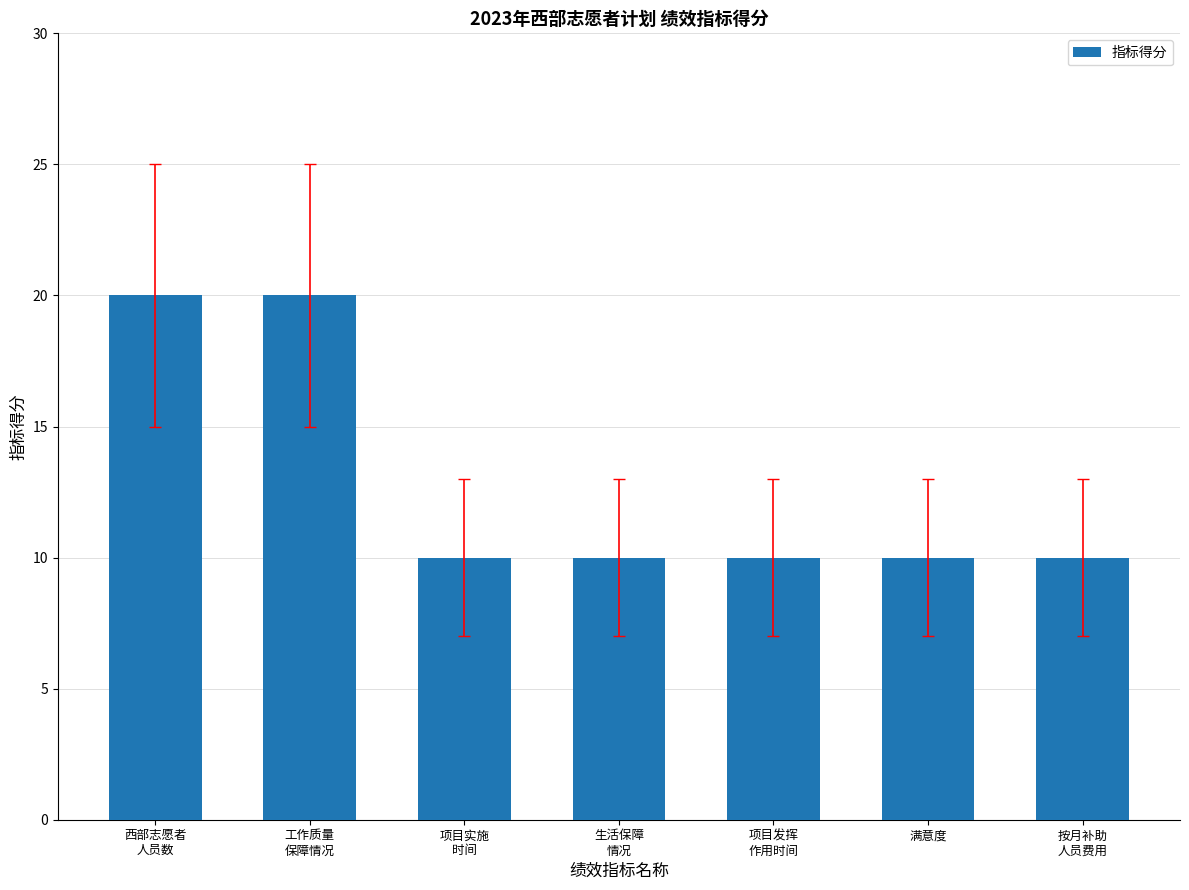

What is the smallest value displayed?

10